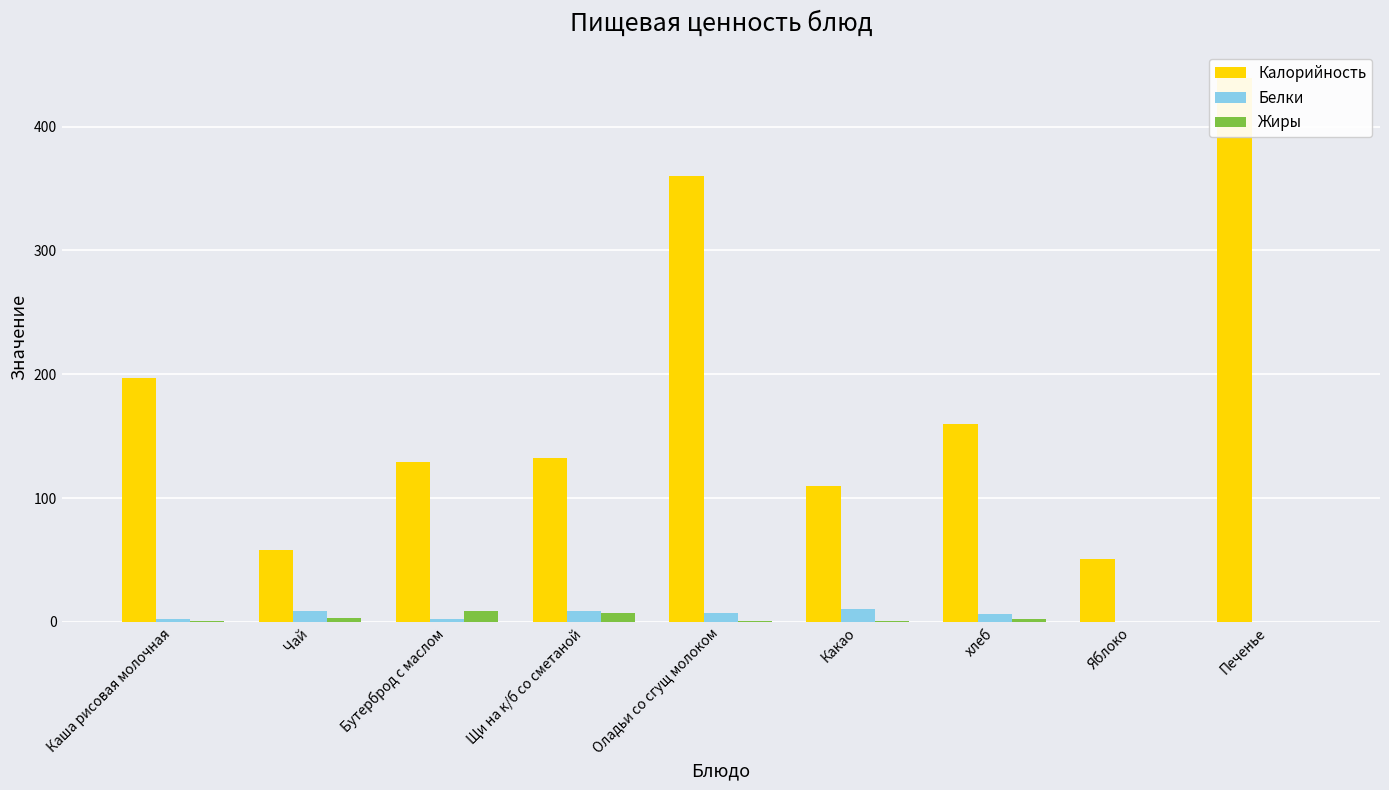

Rank the series by their maximum value, from lowest to highest.

Жиры, Белки, Калорийность